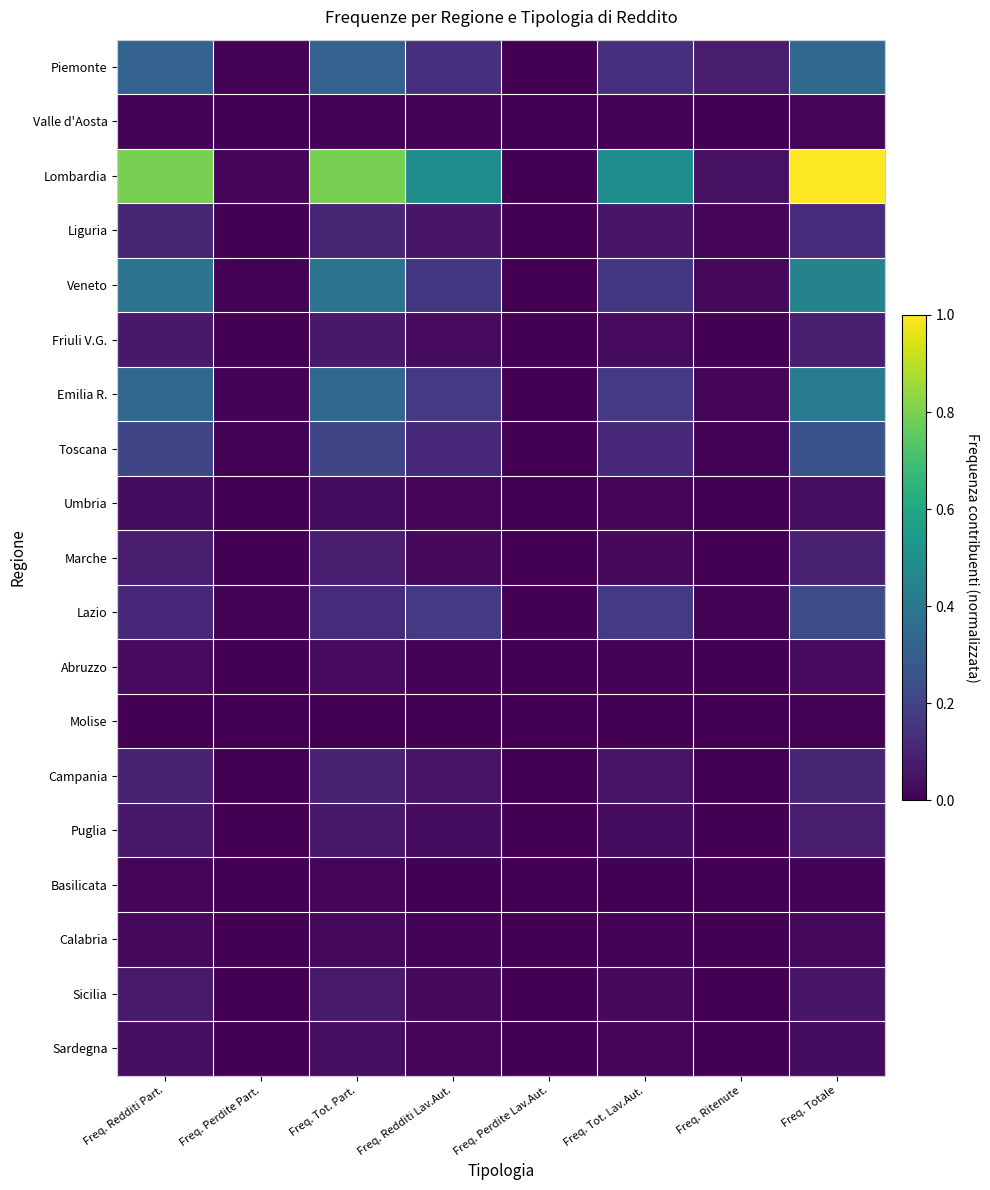

What is the total value across all series at Freq. Tot. Part.?

2.8